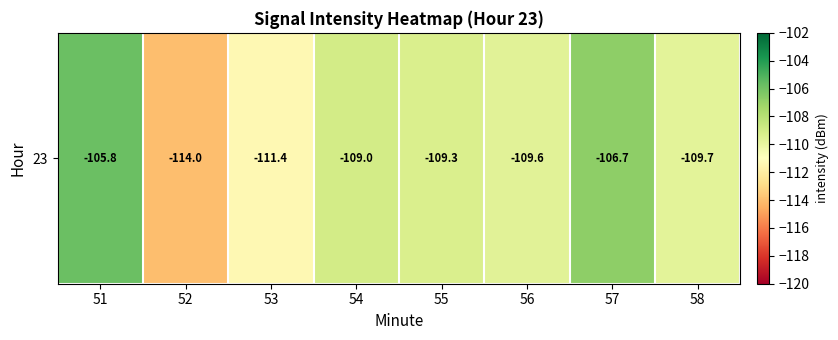

What is the change in value from 54 to 55?

-0.3